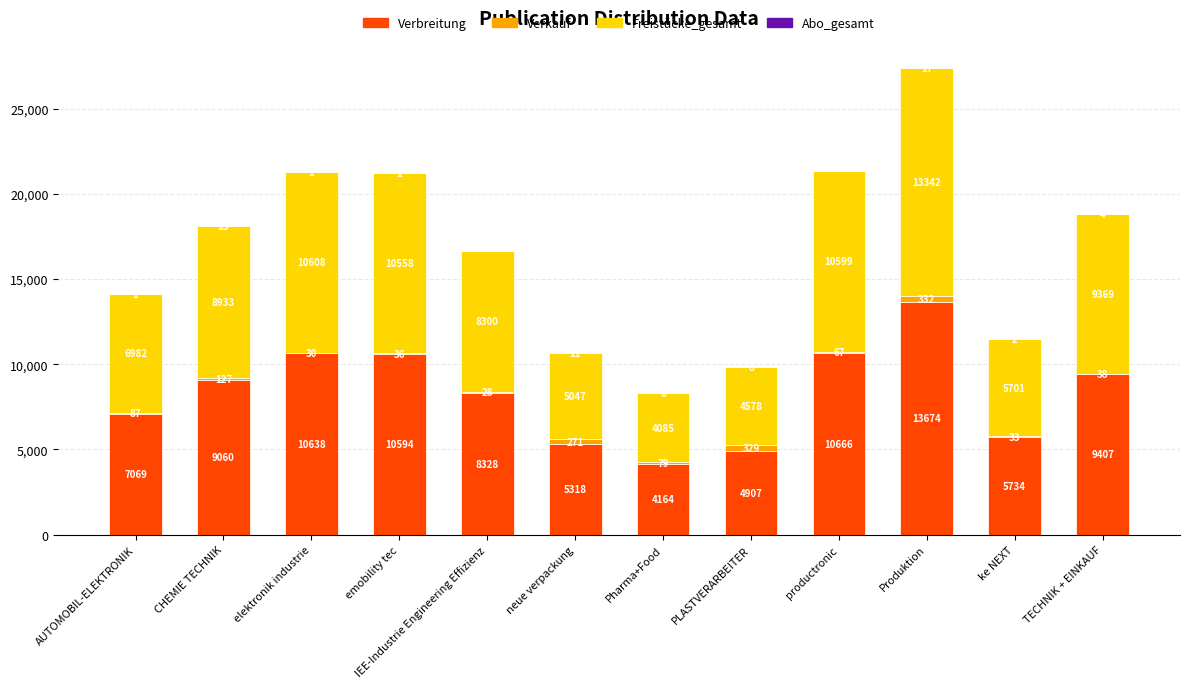

At which label does Verbreitung reach its peak?

Produktion